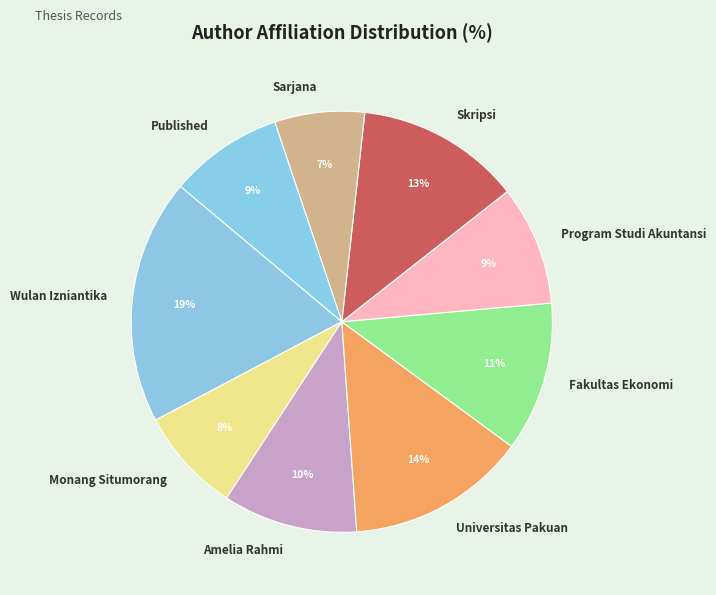

What is the smallest slice in the pie chart?

Sarjana